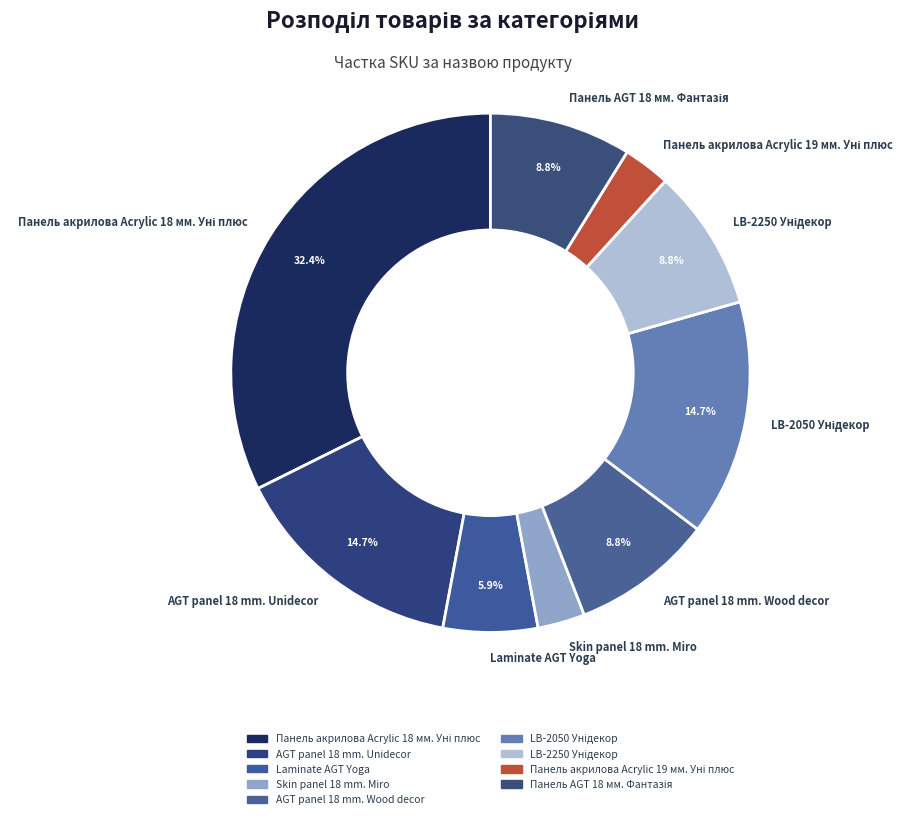

How much of the chart is everything except Laminate AGT Yoga?

94.1%